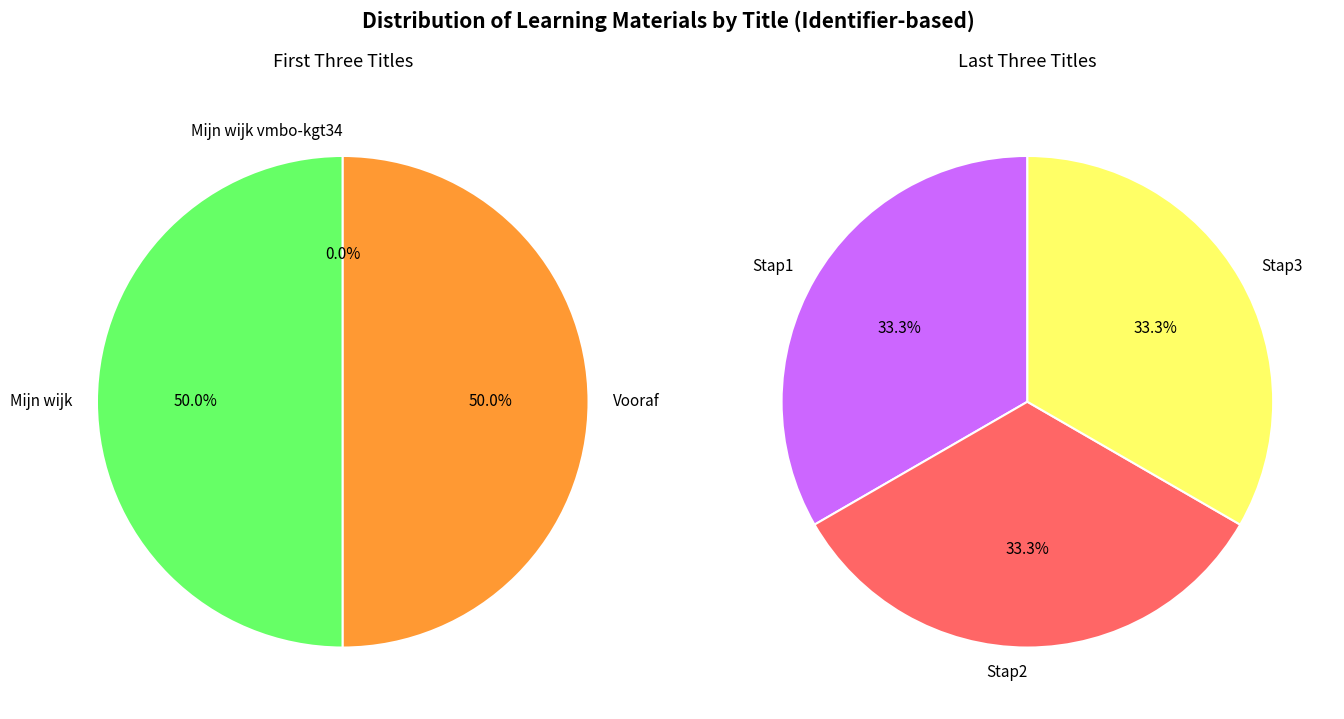

Count the number of slices in the pie.

6